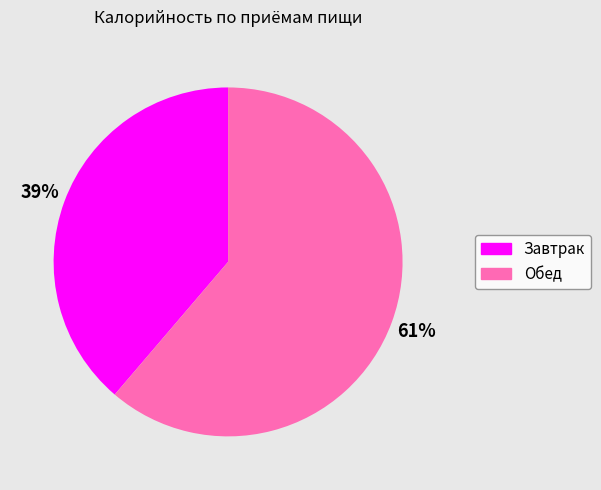

Is it true that Обед is 61% of the pie?

True